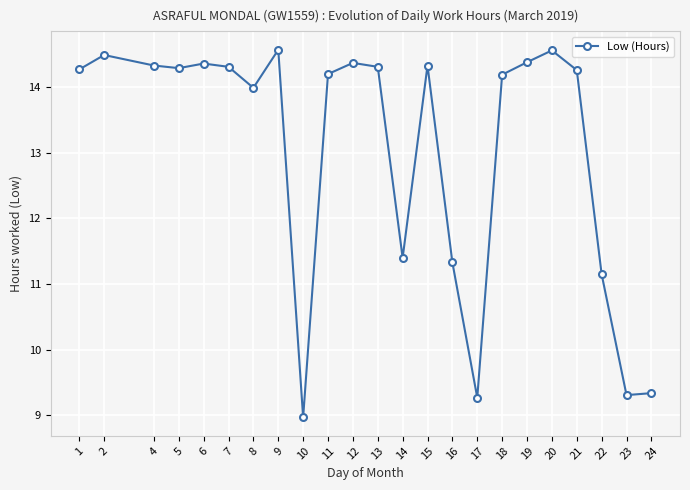

What is the change in value from 8 to 14?

-2.6